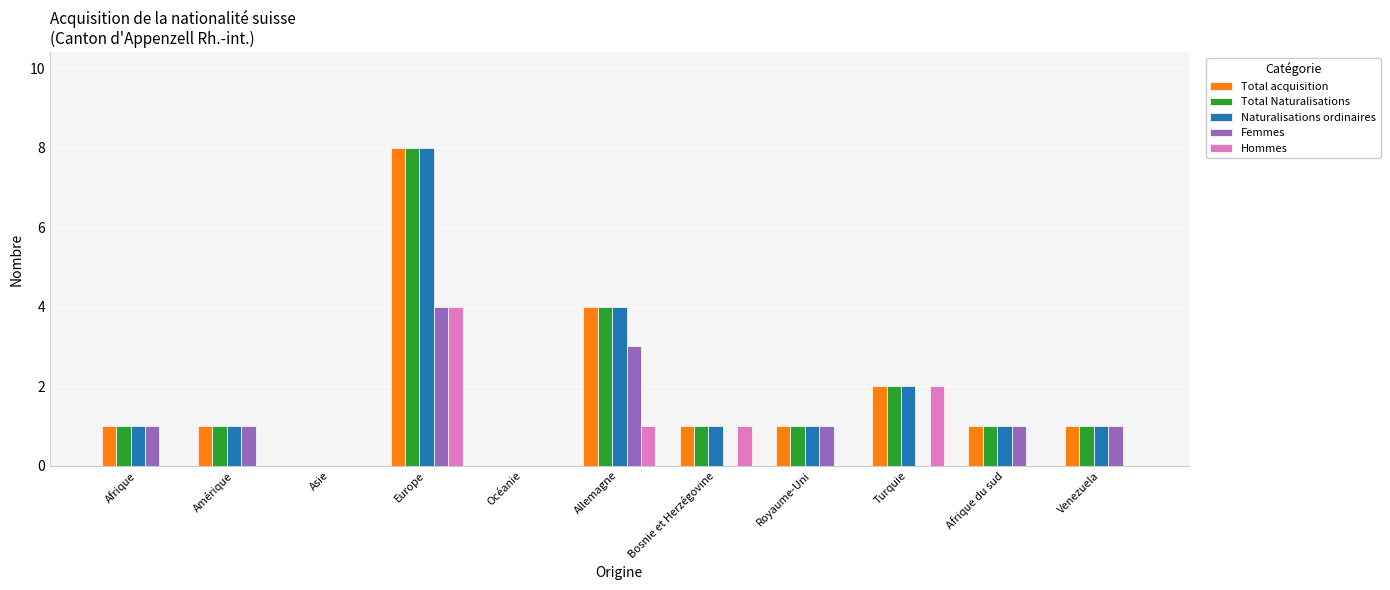

Is the value of Total acquisition at Turquie greater than the value of Total Naturalisations at Afrique du sud?

Yes